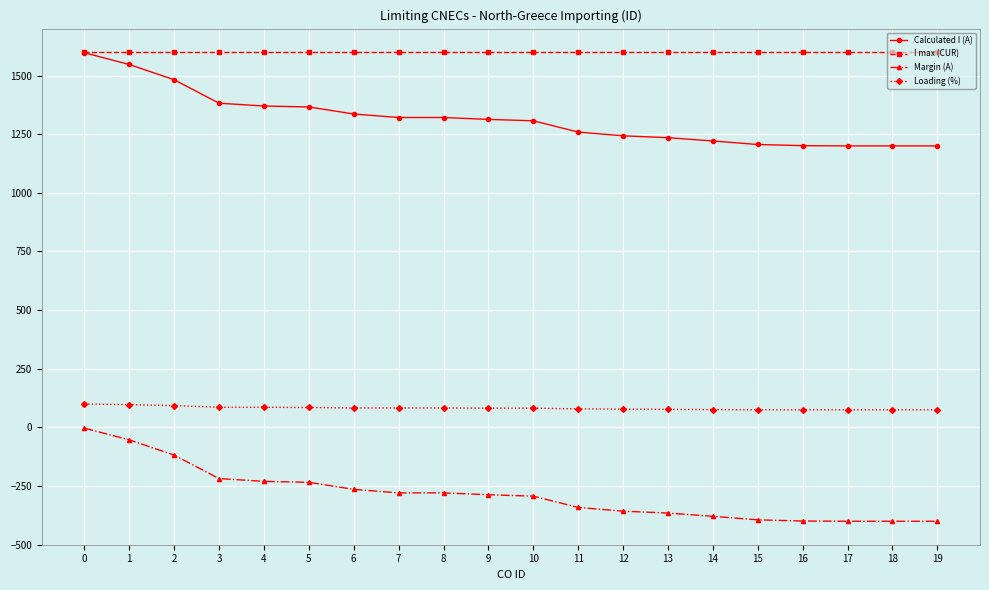

At 11, list the series in order from largest to smallest.

I max (CUR), Calculated I (A), Loading (%), Margin (A)